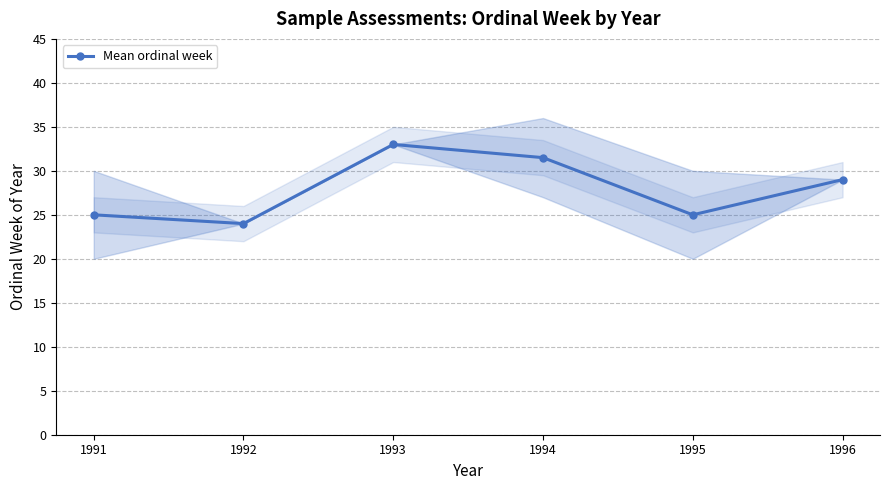

Approximately how many times larger is the value at 1996 compared to 1992?

1.2